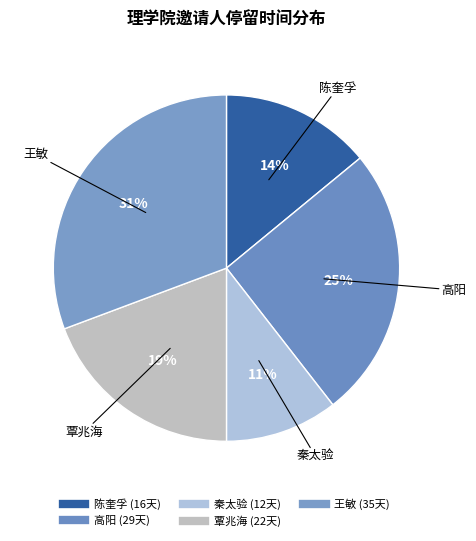

How many slices are in this pie chart?

5